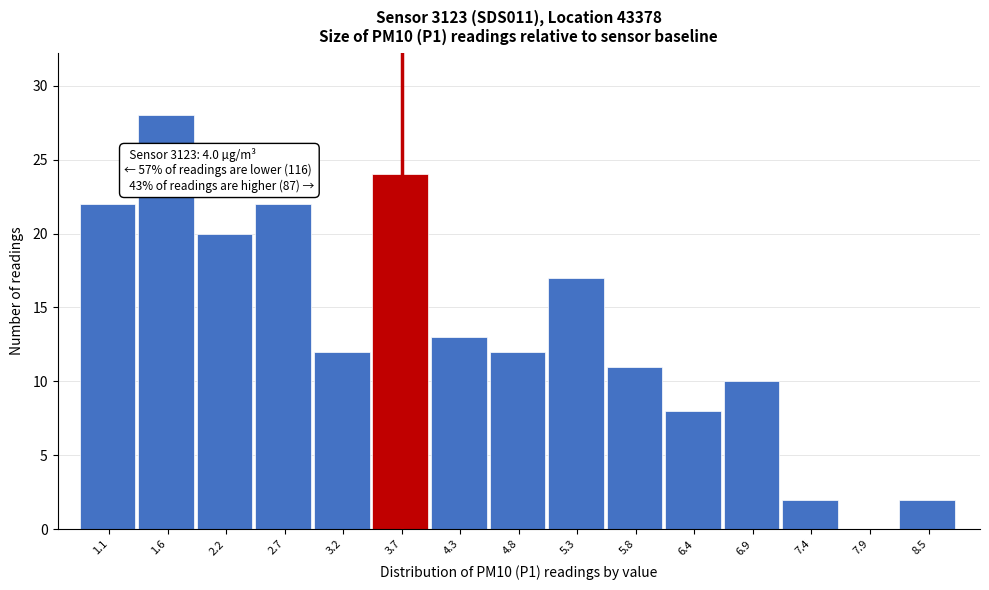

Reading right to left, transcribe all the data shown in this chart.

8.5=2	7.9=0	7.4=2	6.9=10	6.4=8	5.8=11	5.3=17	4.8=12	4.3=13	3.7=24	3.2=12	2.7=22	2.2=20	1.6=28	1.1=22